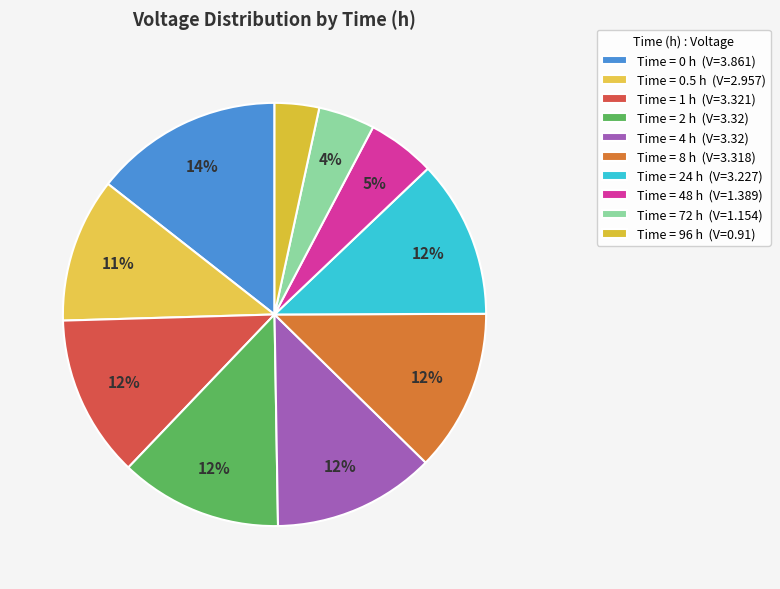

How many segments does this pie chart have?

10